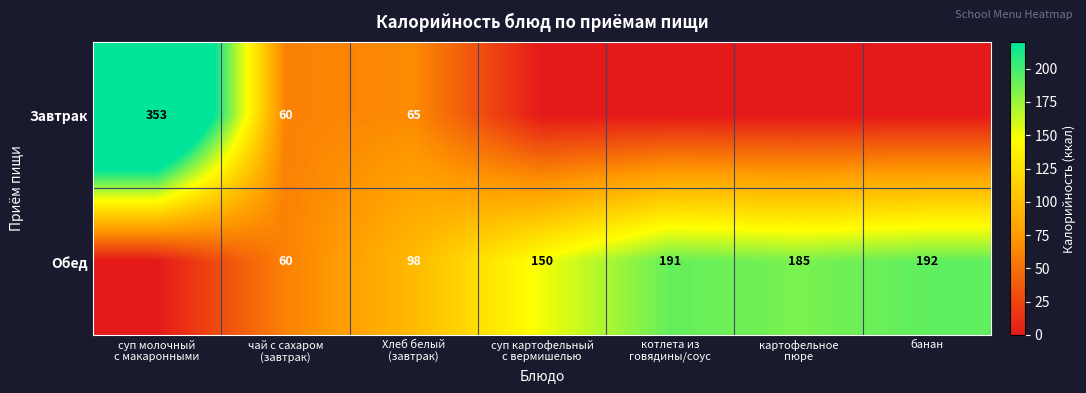

What is the spread (max minus min) of values at суп молочный
с макаронными?

353.0